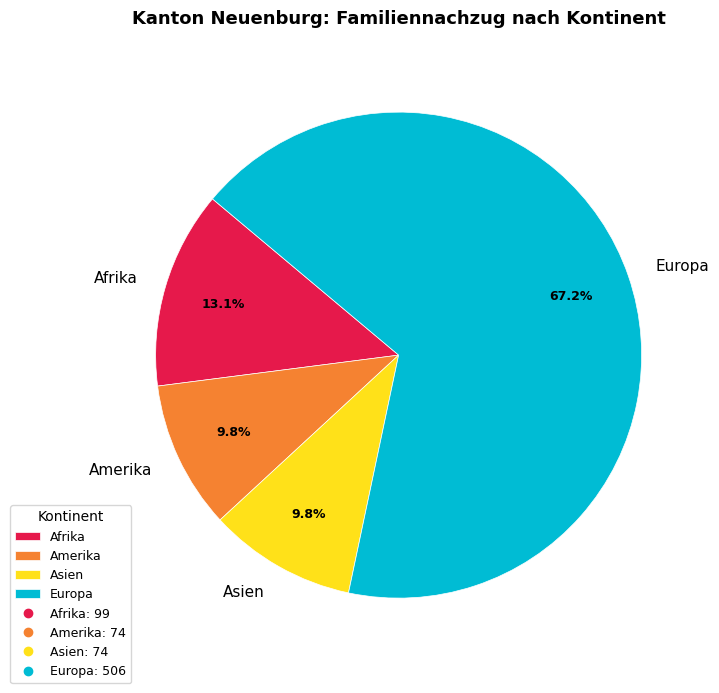

What portion of the pie excludes Asien?

90.2%